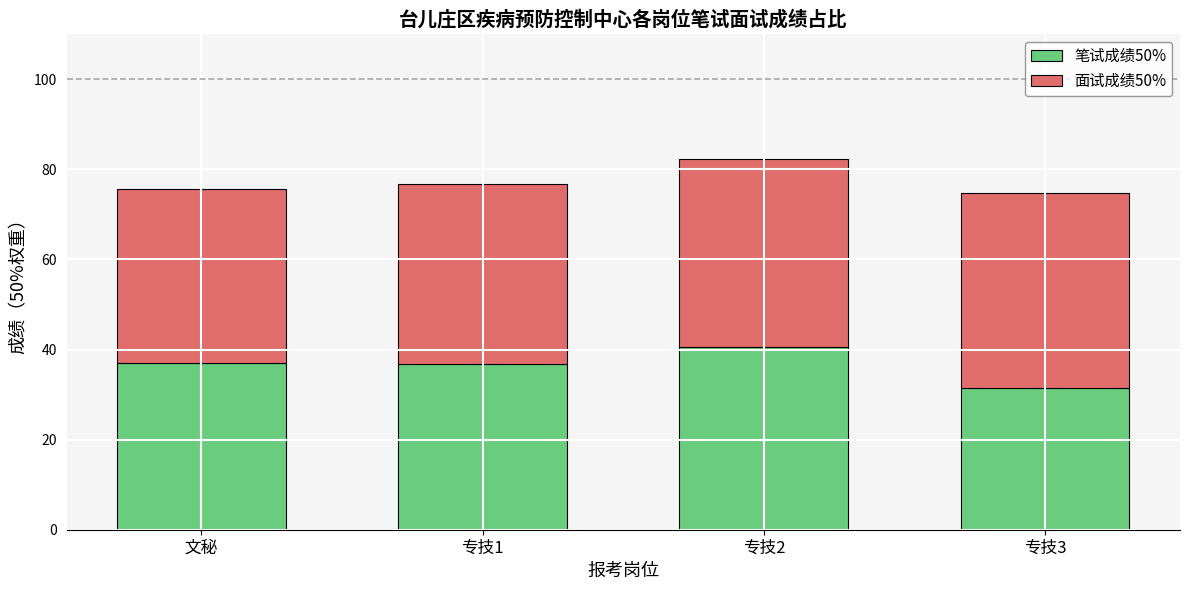

Is it true that 笔试成绩50% equals 13.5 at 专技3?

False